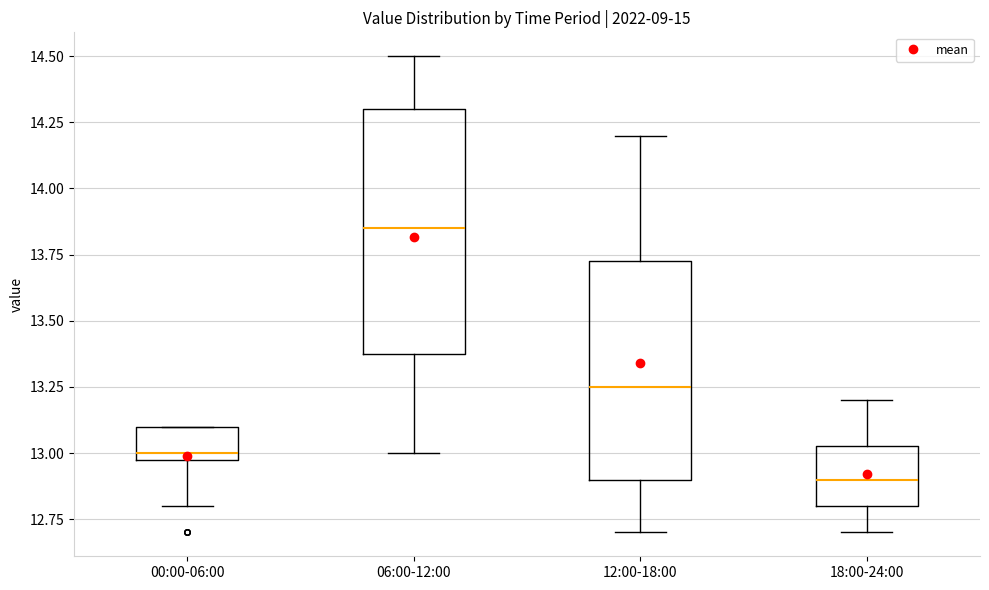

Reading left to right, transcribe this box plot: for each box, give where its median line is, the range the box spans, and where its two whiskers end, as read against the y-axis. The values are not printed on the chart, so give them approximately, as read against the axis.

00:00-06:00: median 13.00 (just above the box's lower edge), box 13.00 to 13.10, whiskers 12.80 to 13.10
06:00-12:00: median 13.85, box 13.40 to 14.30, whiskers 13.00 to 14.50
12:00-18:00: median 13.25, box 12.90 to 13.75, whiskers 12.70 to 14.20
18:00-24:00: median 12.90, box 12.80 to 13.05, whiskers 12.70 to 13.20